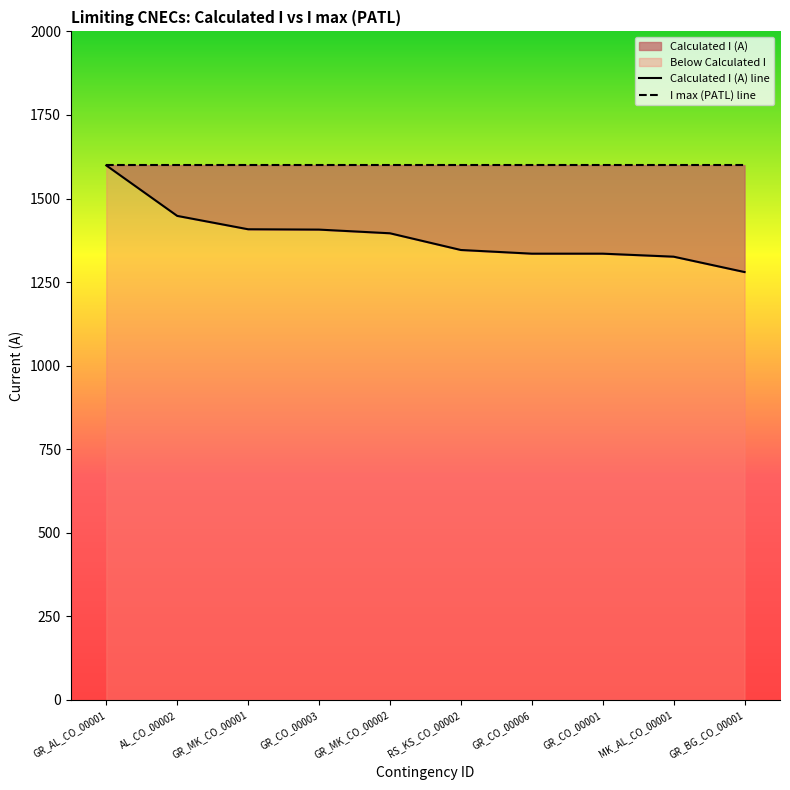

What is the minimum value for I max (PATL) line?

1600